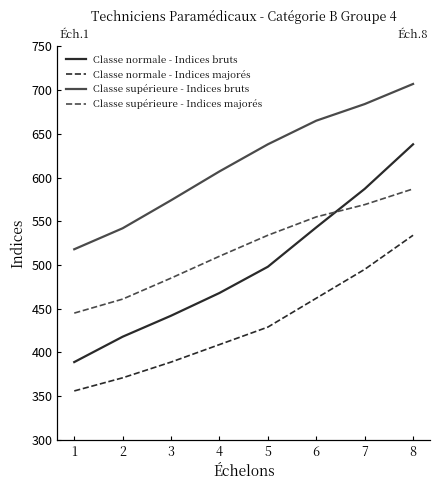

How many lines are shown in the chart?

4